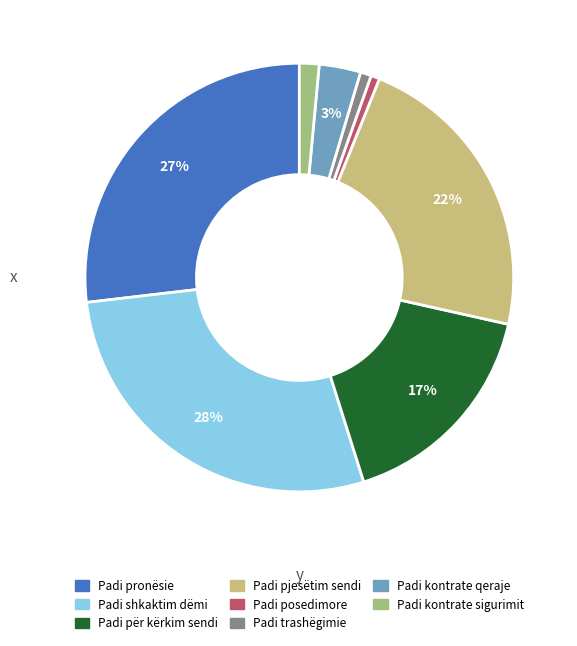

To the nearest percent, what percentage of the pie is Padi kontrate sigurimit?

1%